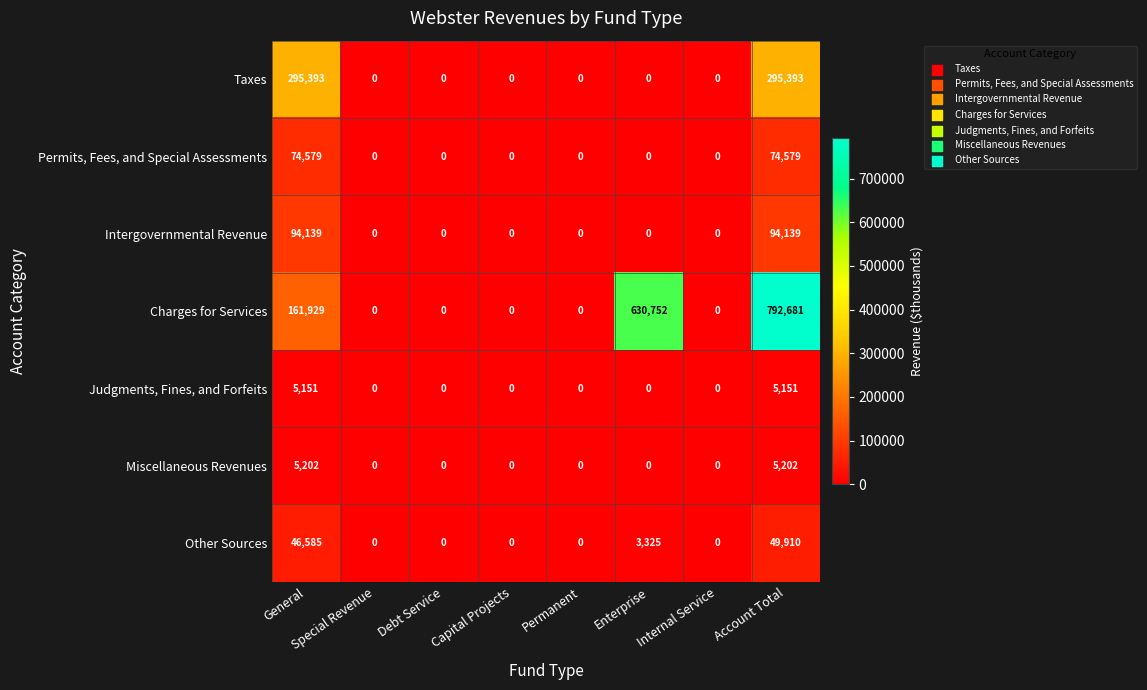

Is it true that Charges for Services equals 491299 at Special Revenue?

False